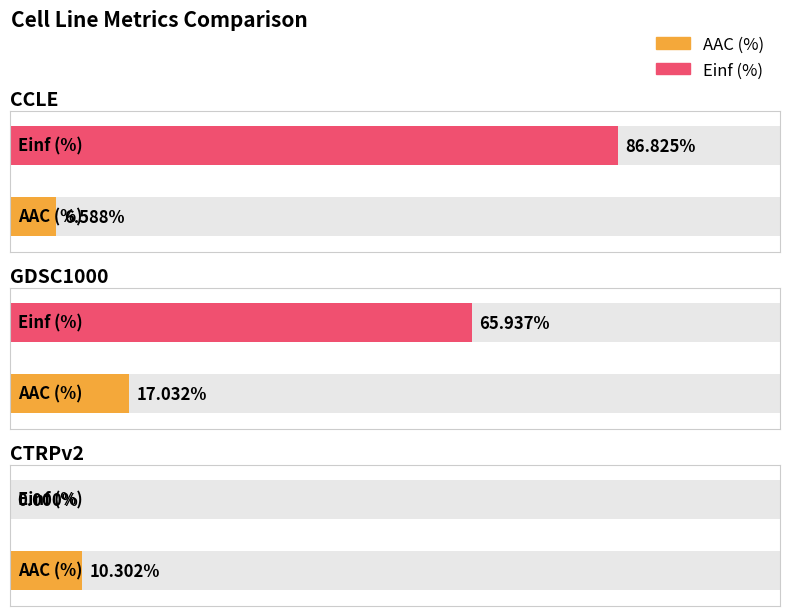

What position from the left is CCLE?

1